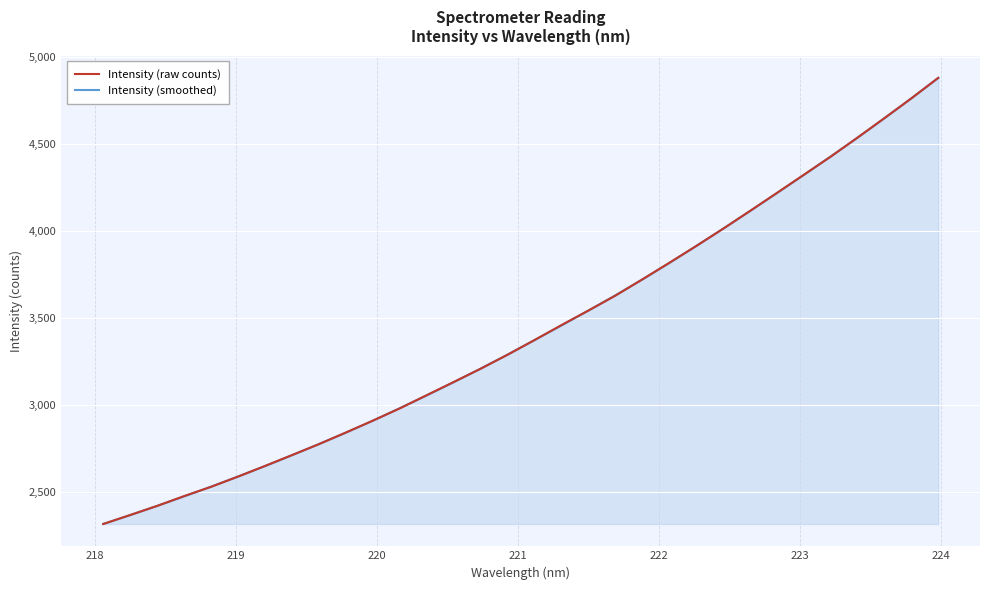

What is the minimum value shown in the chart?

2318.8